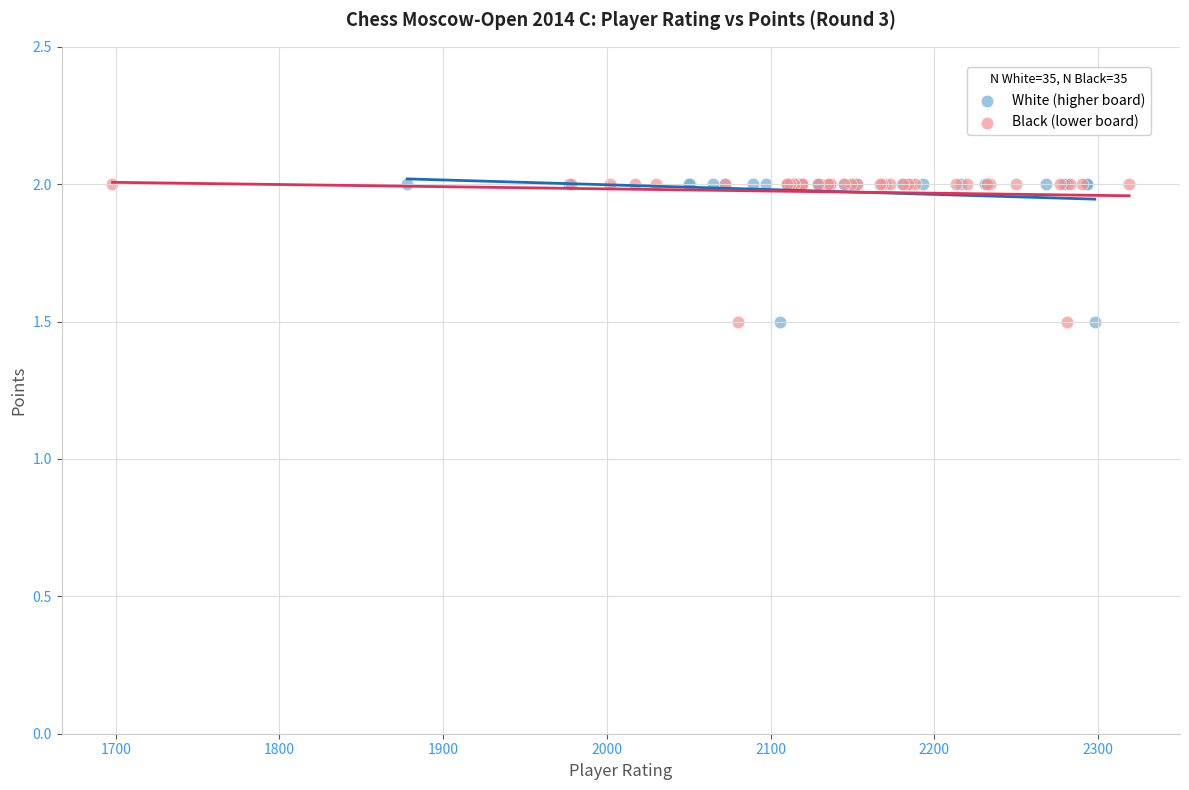

What are all the series names shown in the legend?

White (higher board), Black (lower board)